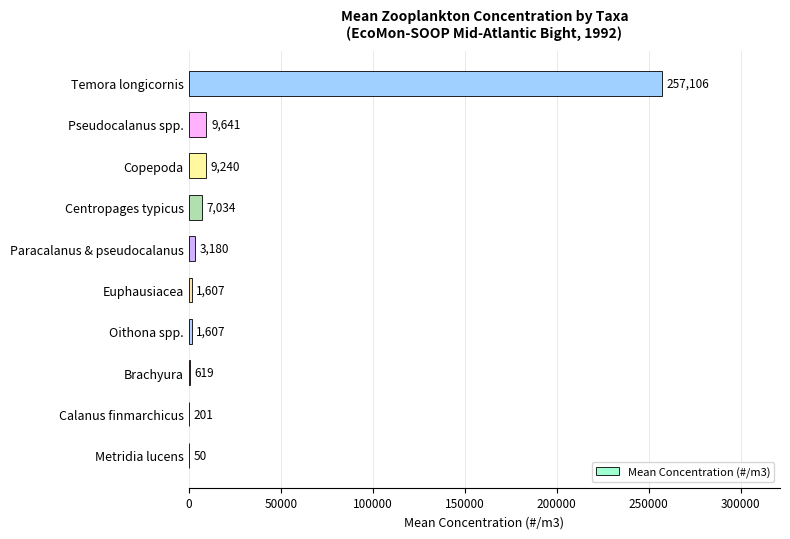

Which label corresponds to the largest value in the chart?

Temora longicornis